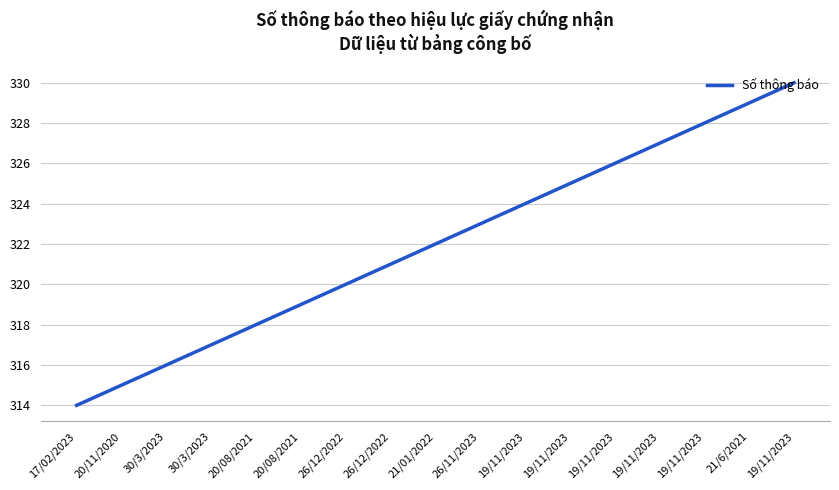

Is this an area chart (filled region under the line)?

No